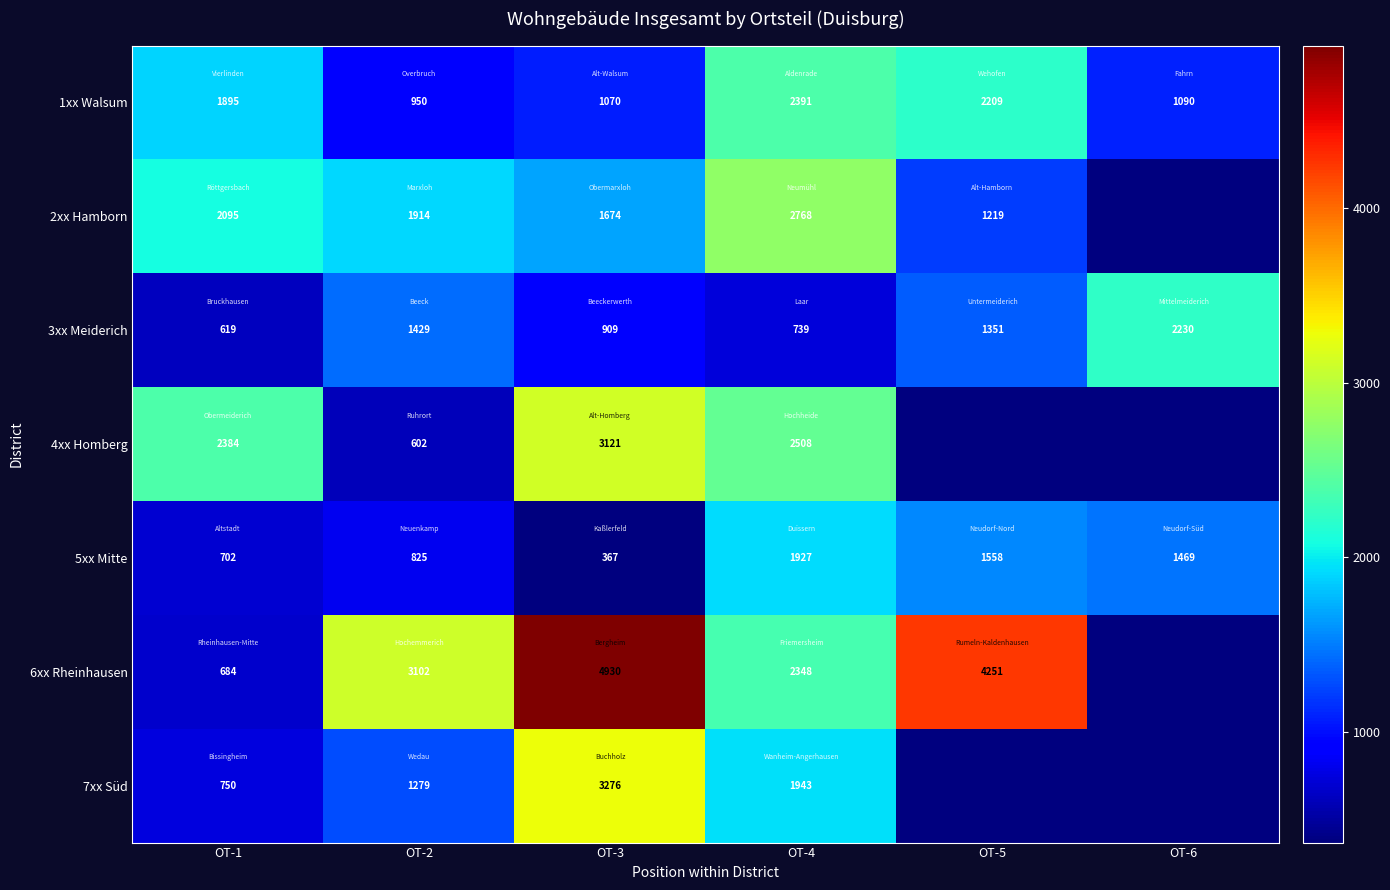

What is the total value across all series at OT-1?

9129